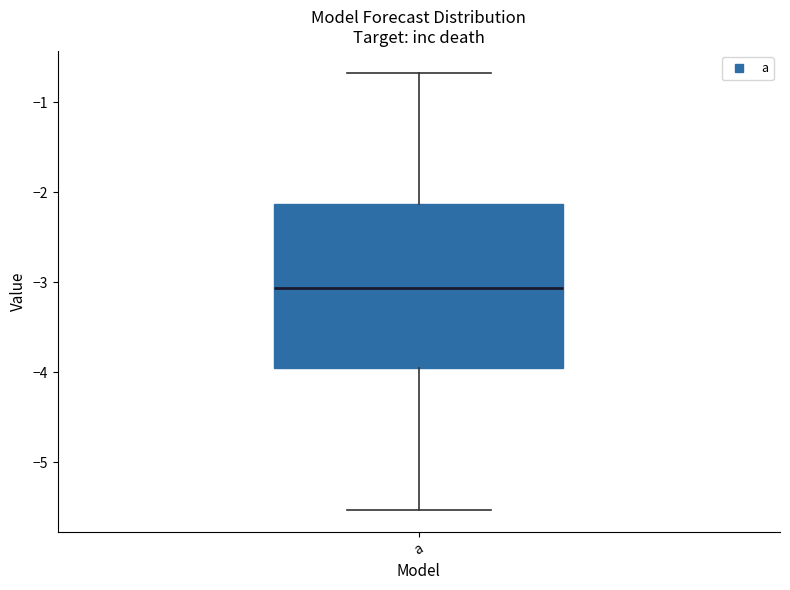

Transcribe this box plot: give where the median line is, the range the box spans, and where the two whiskers end, as read against the y-axis. The values are not printed on the chart, so give them approximately, as read against the axis.

median -3.1, box -4.0 to -2.1, whiskers -5.5 to -0.7